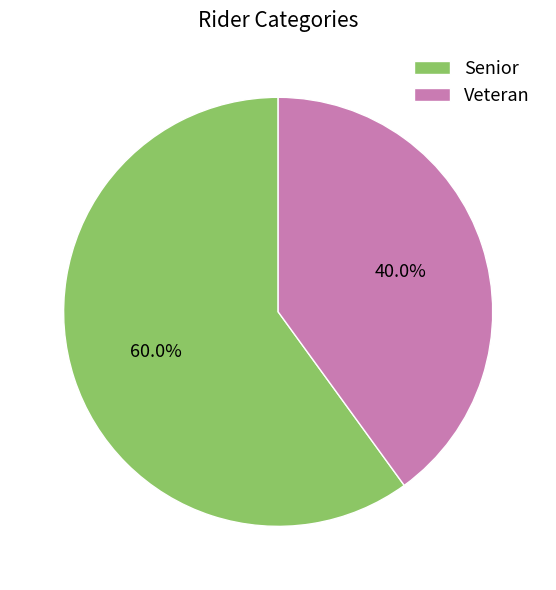

To the nearest percent, what is the difference between the Veteran and Senior slice percentages?

20%